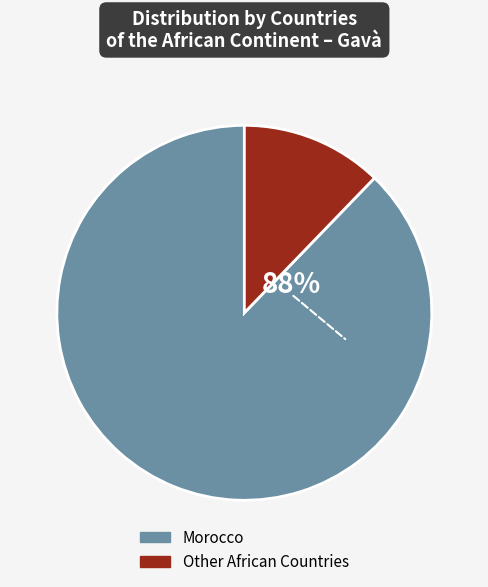

To the nearest percent, what portion does Morocco represent?

88%